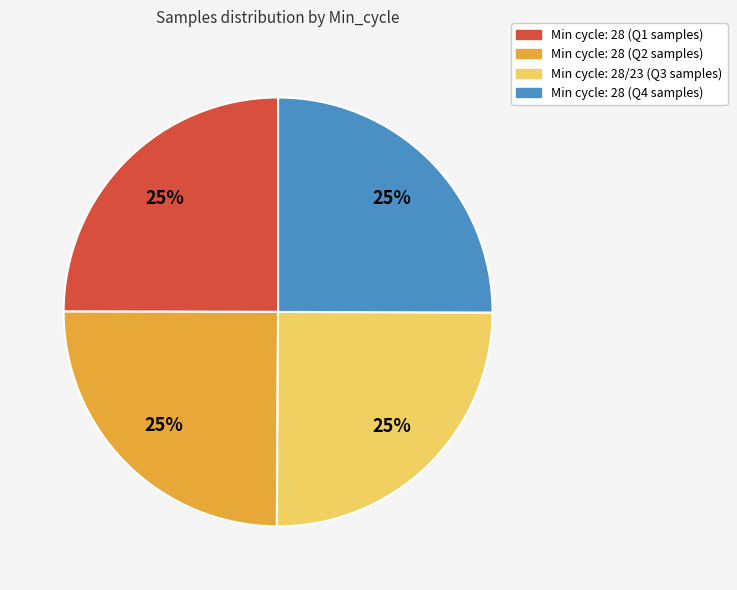

How many segments does this pie chart have?

4